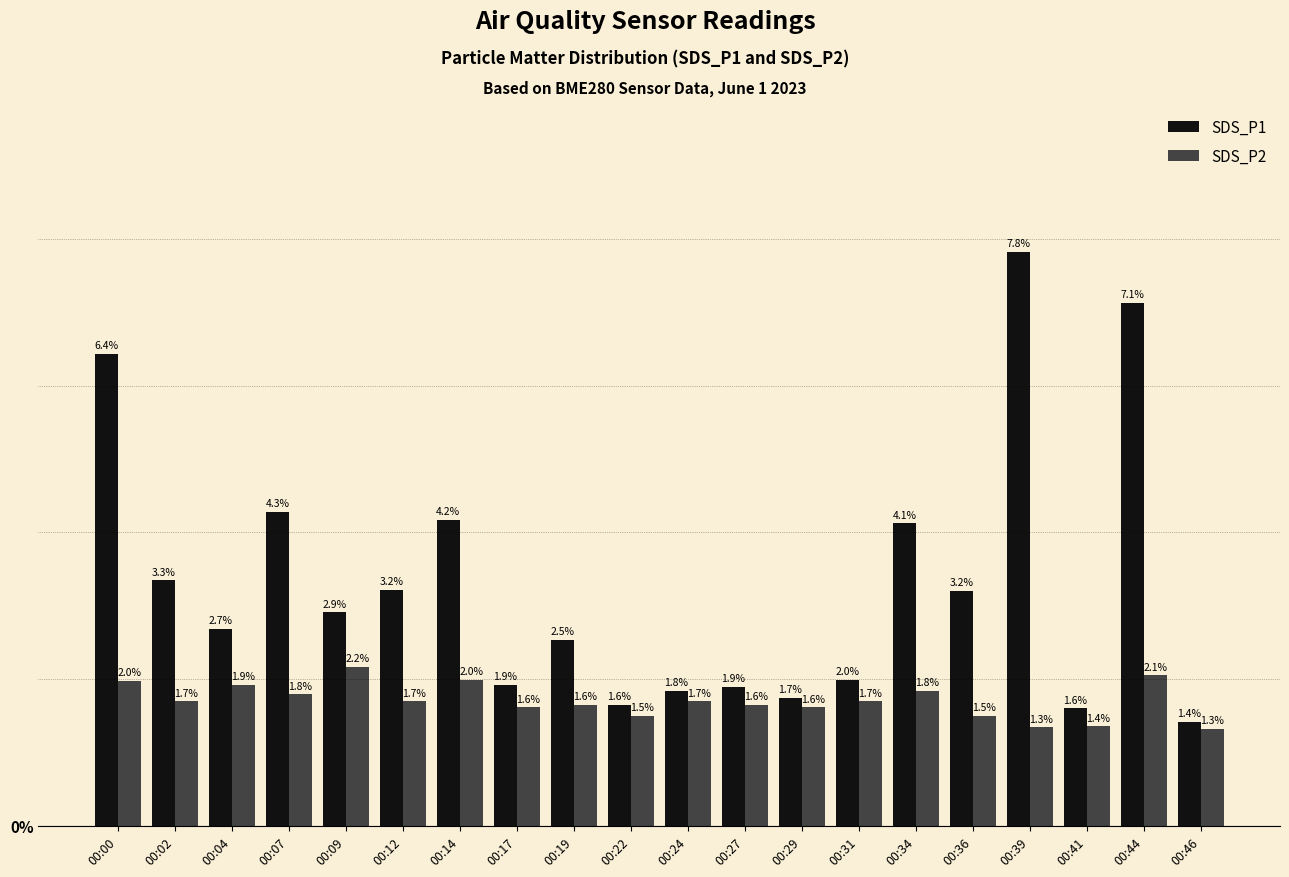

At which label does SDS_P1 reach its peak?

00:39